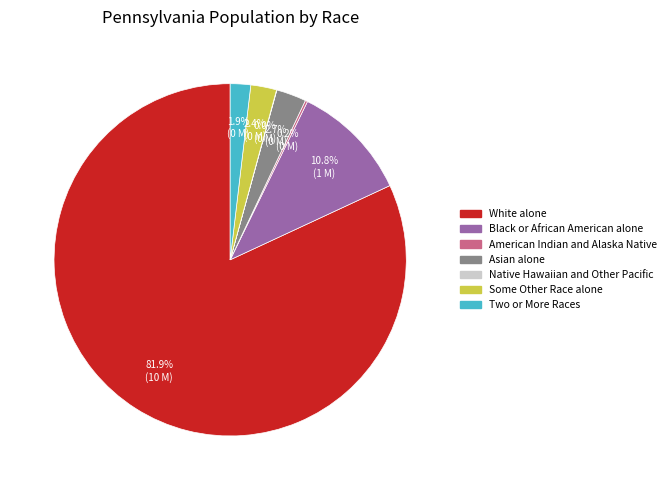

To the nearest percent, what portion does Black or African American alone represent?

11%